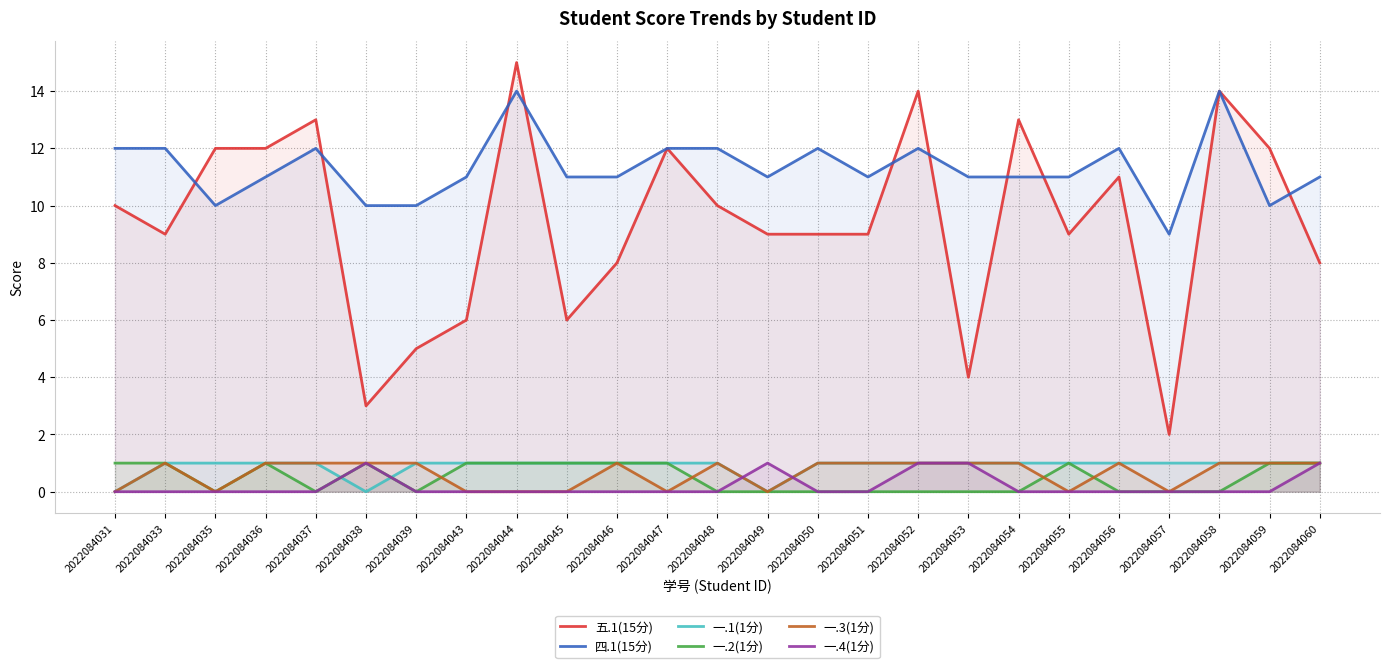

What is the maximum value shown in the chart?

15